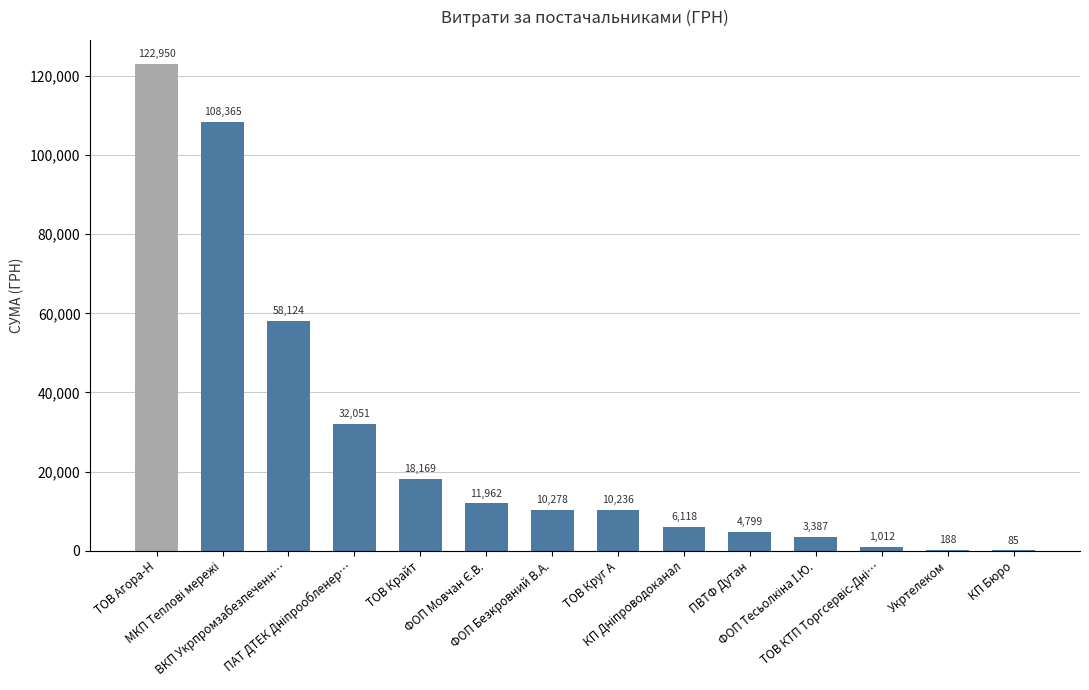

What is the maximum value shown in the chart?

122950.2